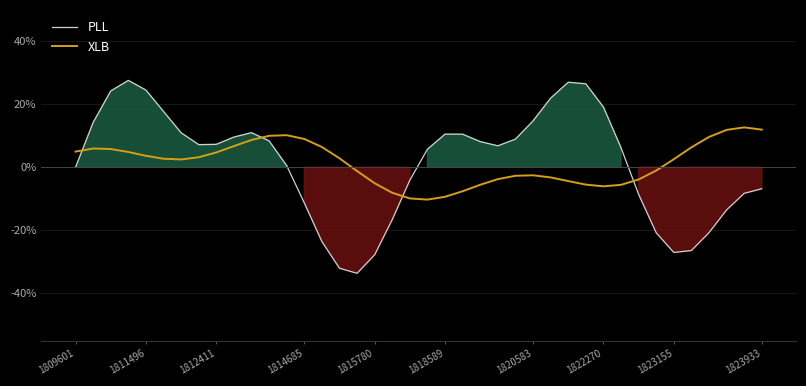

What value does the PLL series have at 18?

-16.6